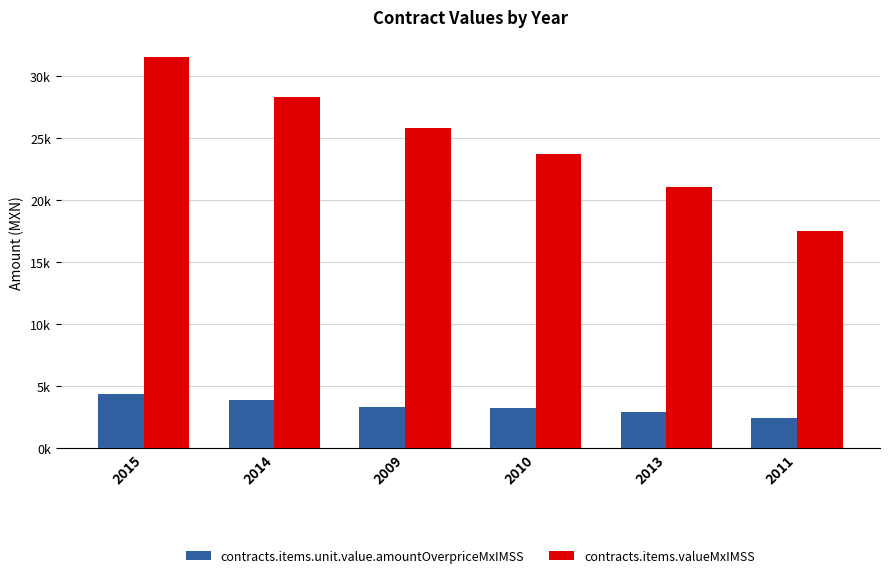

Does the chart contain any negative values?

No